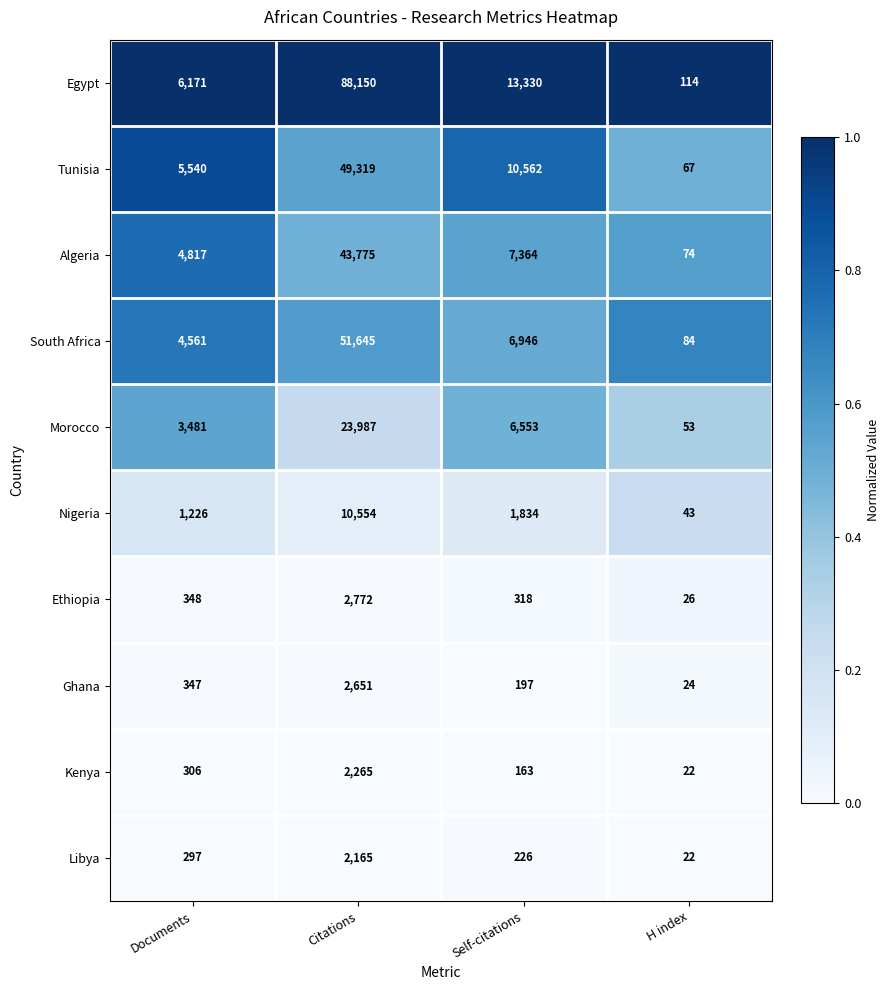

At which category does the chart reach its peak across all series?

Citations